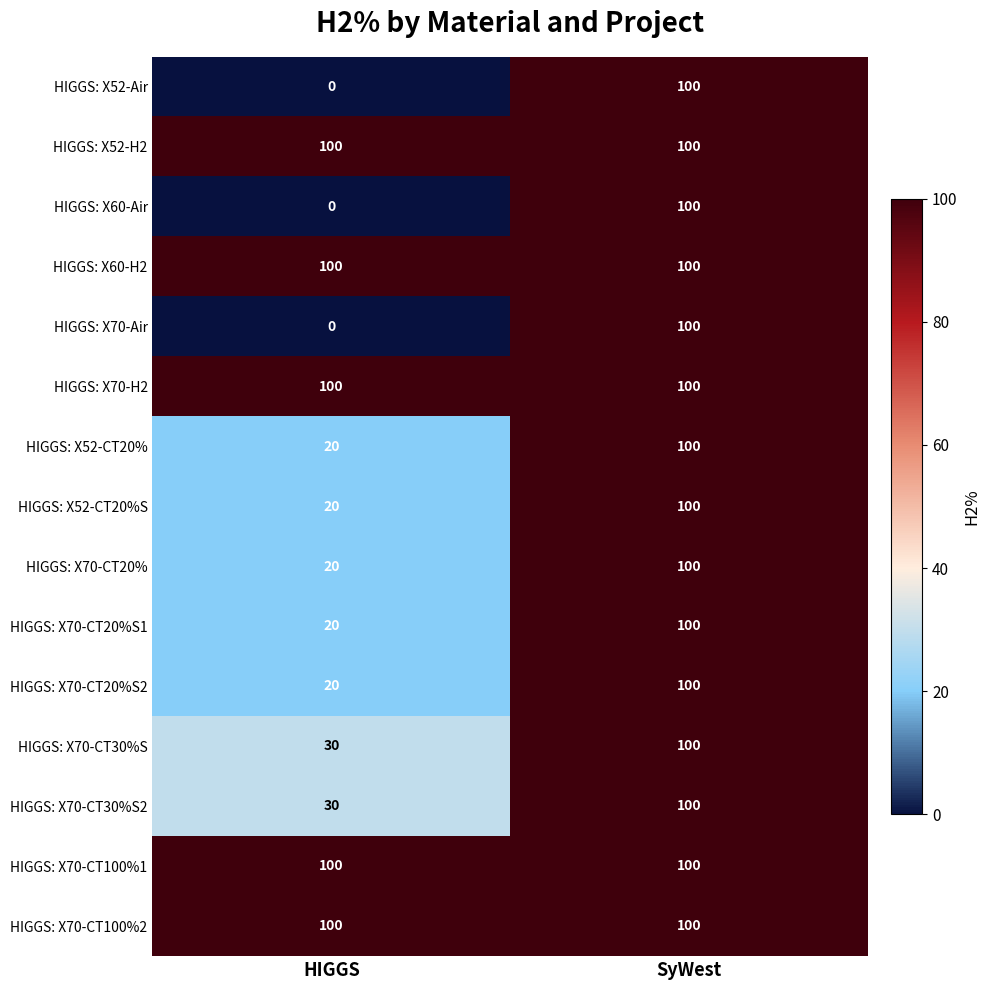

At which category is the sum across all series the highest?

SyWest